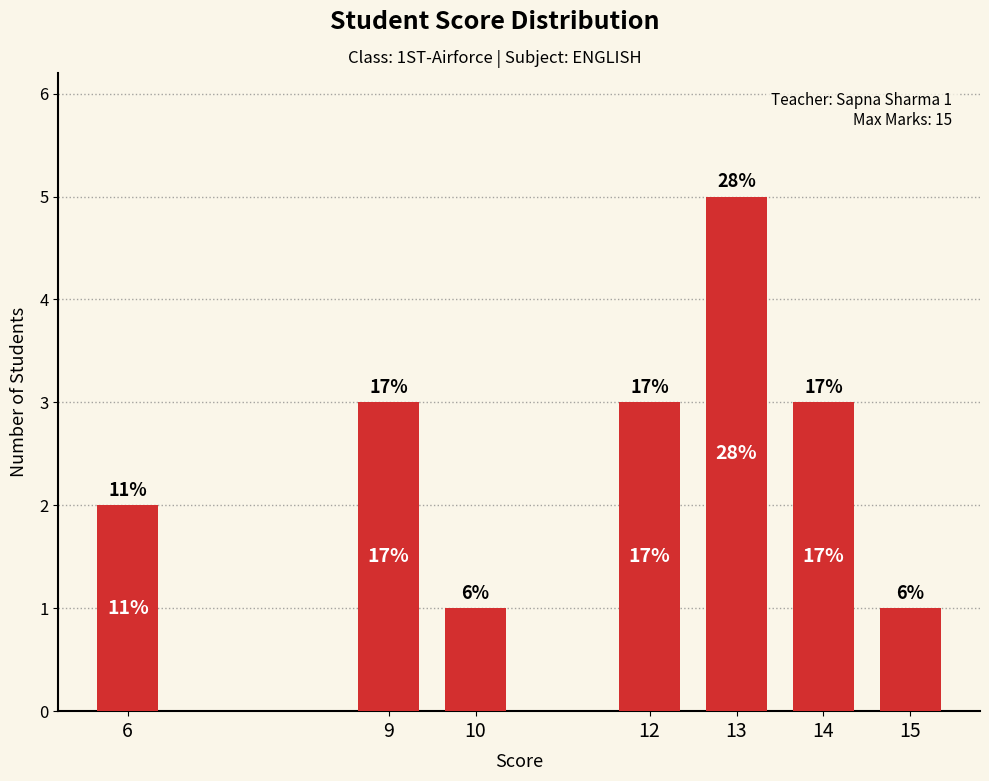

True or false: the data shows 3 at 12.

True